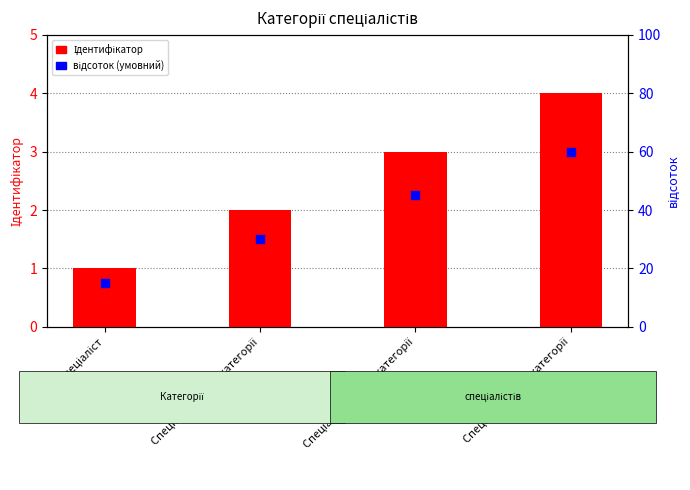

Which series reaches the minimum Y coordinate?

відсоток (умовний)